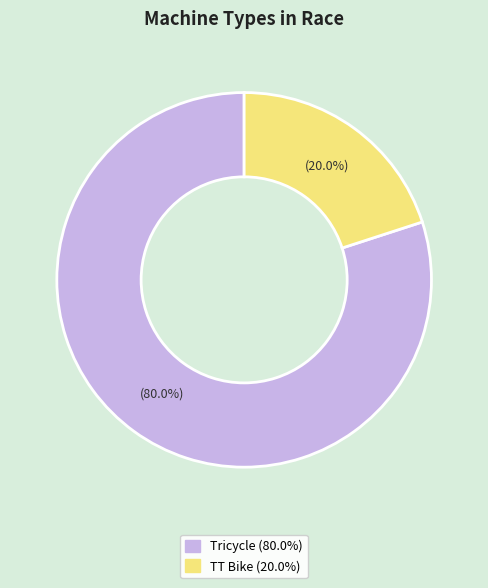

Does any single category account for the majority?

Yes